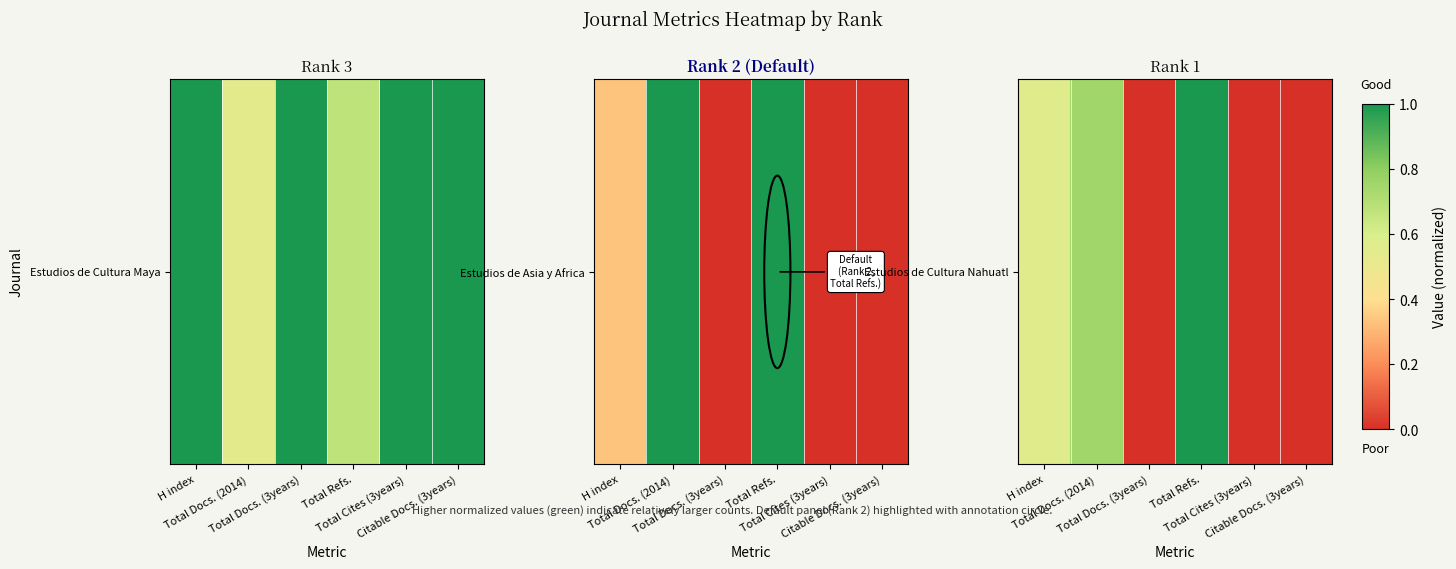

The value at Total Refs. is 0.5. True or false?

False